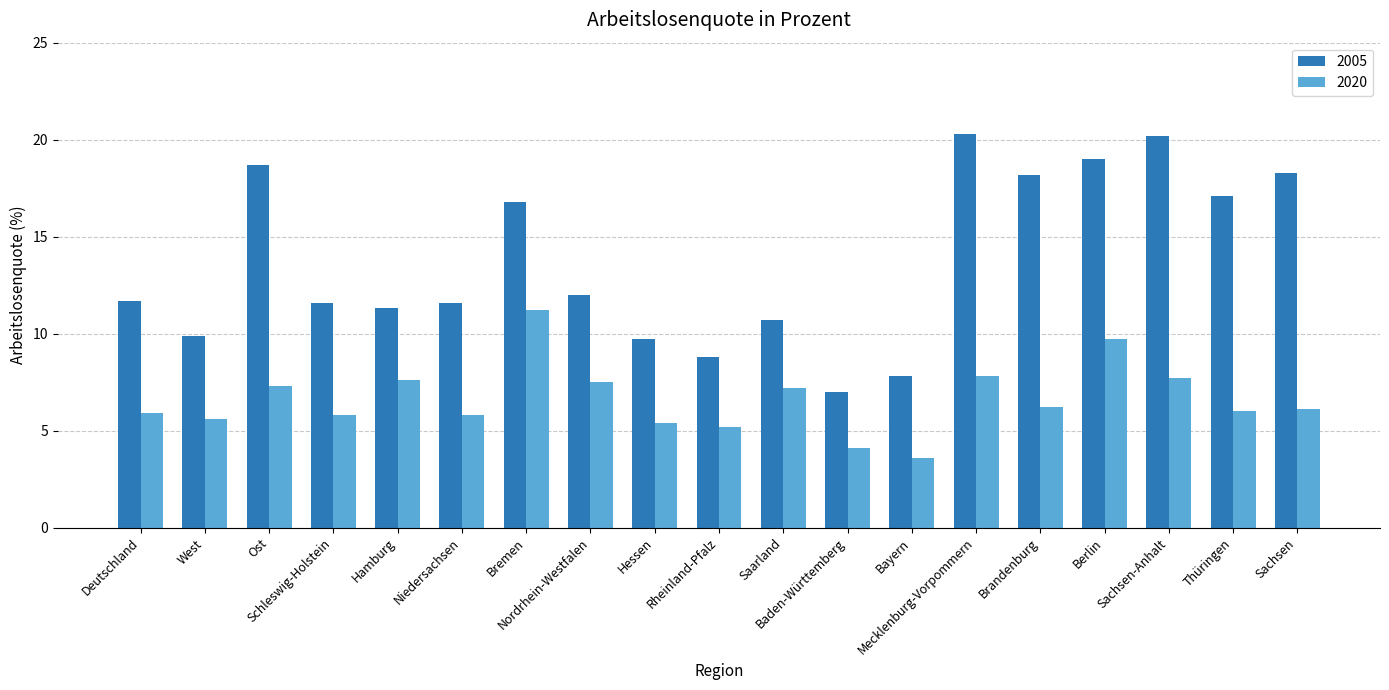

What is the sum of all 2005 values?

260.7